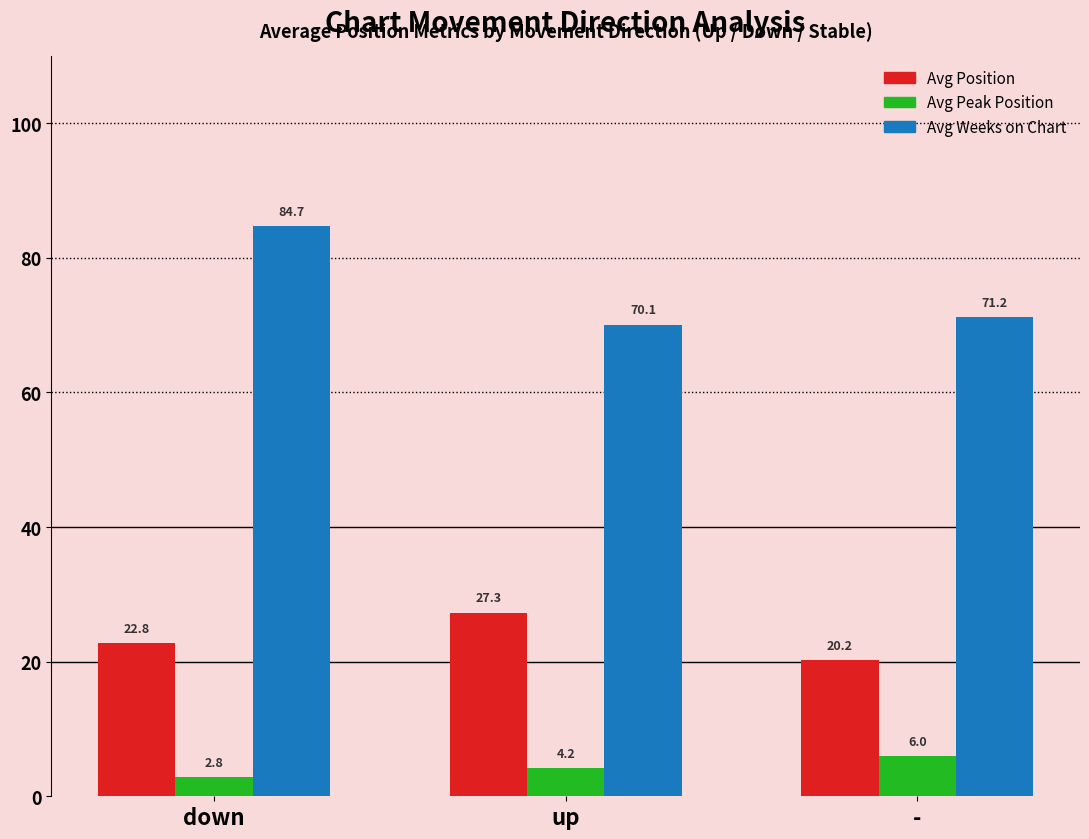

What is the sum of all Avg Peak Position values?

13.0